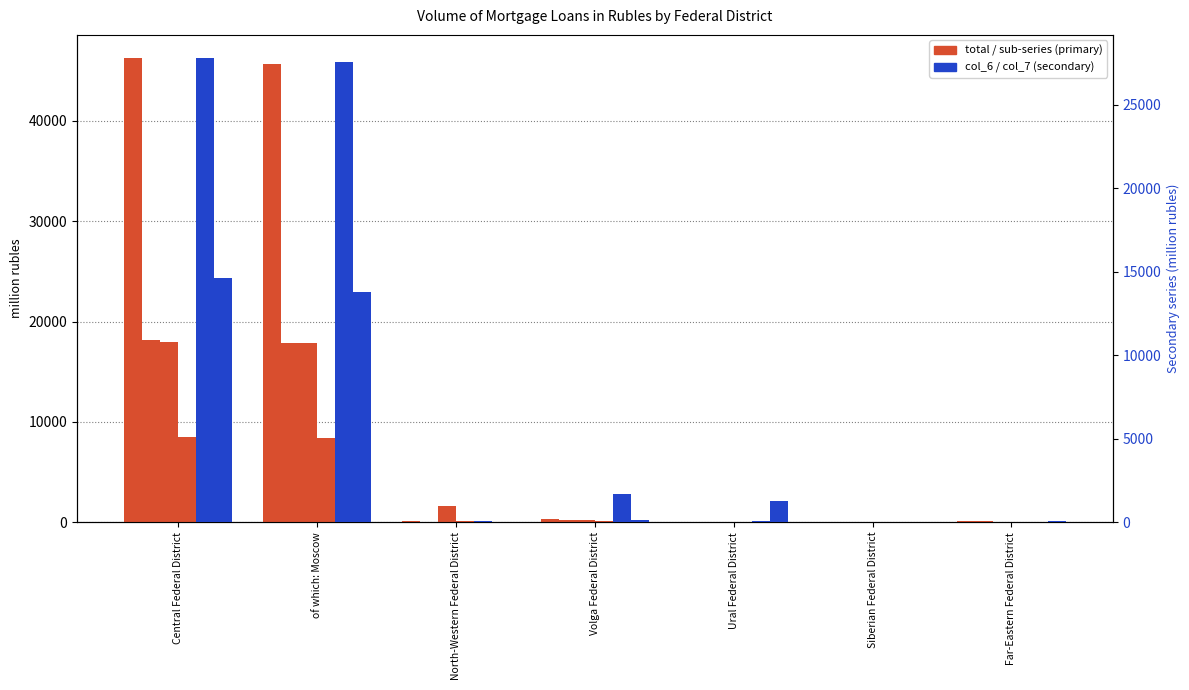

Reading right to left, extract all data points from this chart.

total: 161	0	32	276	158	45670	46271
of which: Moscow borrowers: 109	0	17	238	44	17833	18129
col_3: 38	2	39	246	1571	17842	17946
col_4: 2	0	7	67	97	8342	8493
col_6: 13	0	65	1682	80	27583	27803
col_7: 48	0	1283	110	36	13814	14605